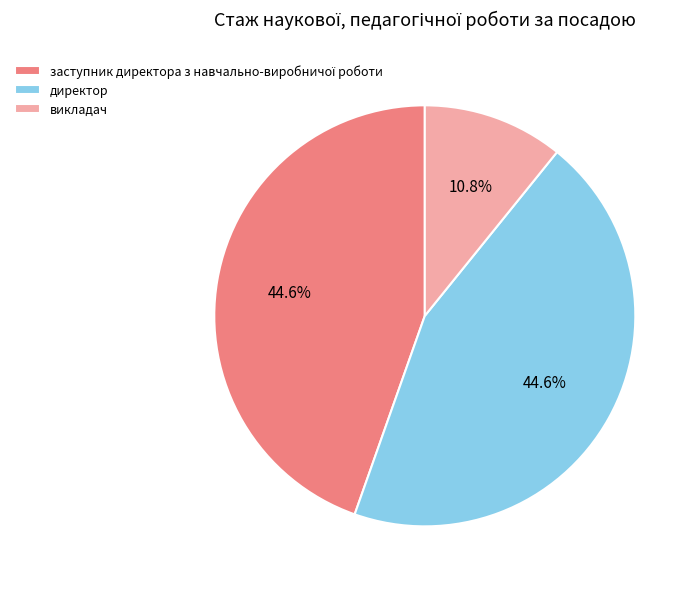

Between викладач and директор, which is larger?

директор